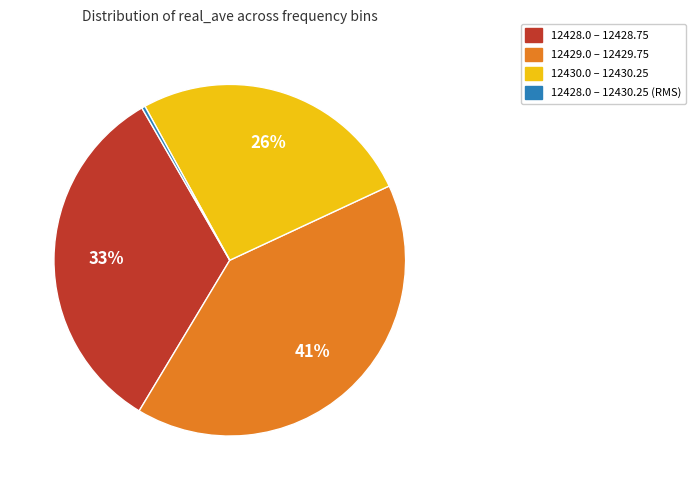

To the nearest percent, what is the average slice percentage?

25%